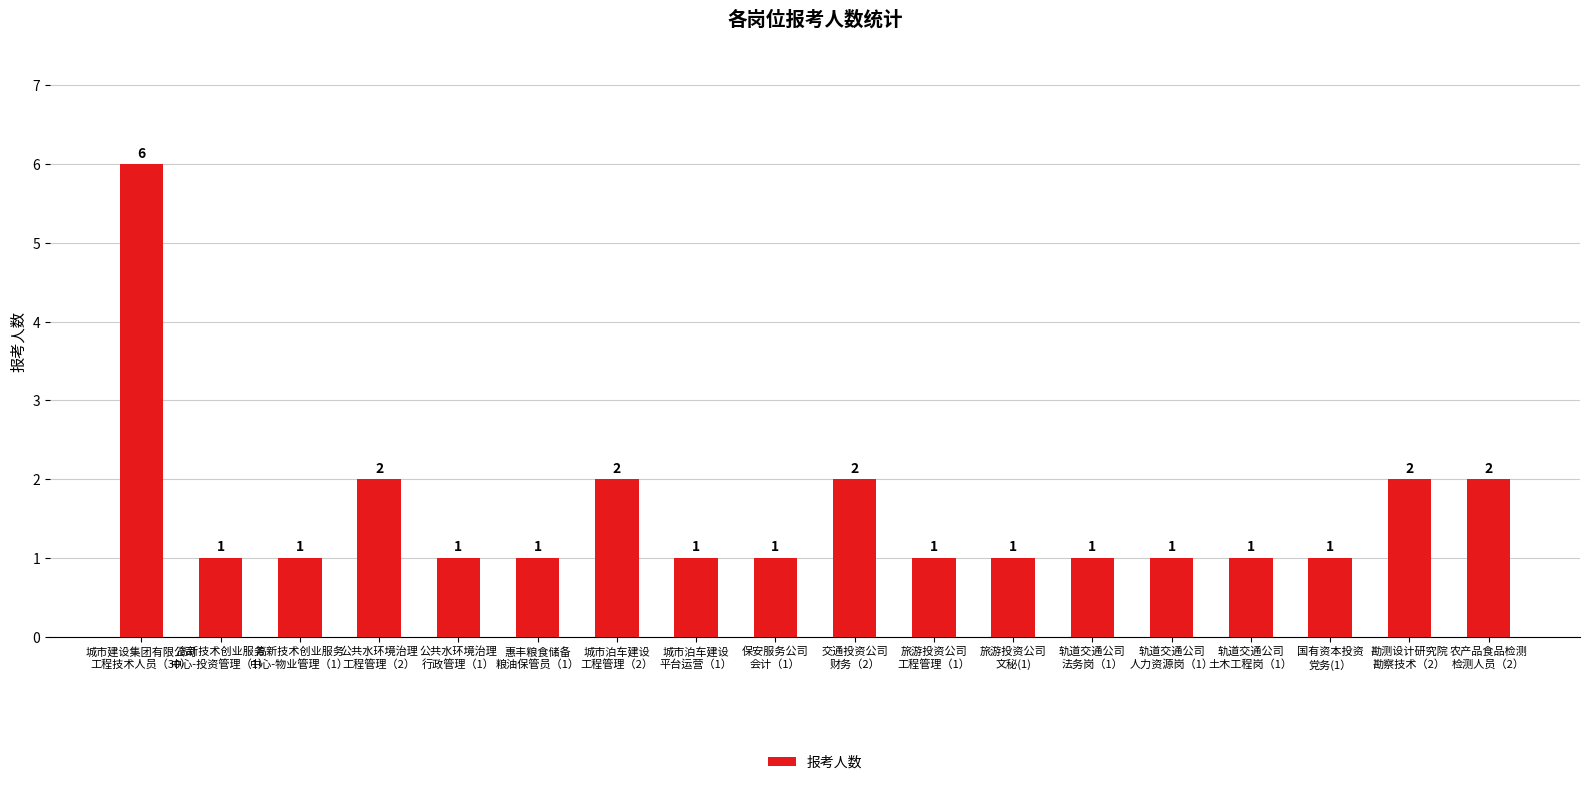

What is the value of the 6th bar from the left?

1